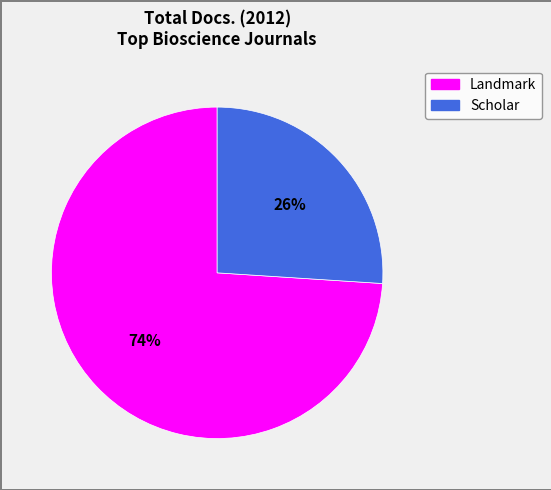

To the nearest percent, what is the difference between the largest and smallest slice percentages?

48%